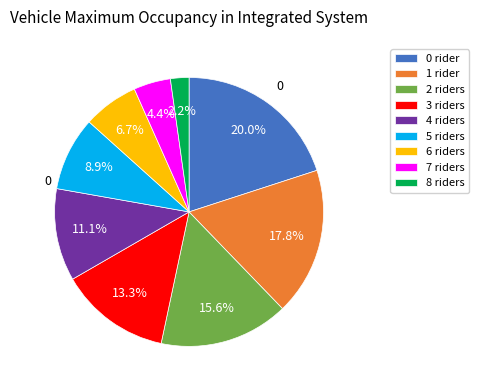

Which has a higher value, 7 riders or 3 riders?

3 riders